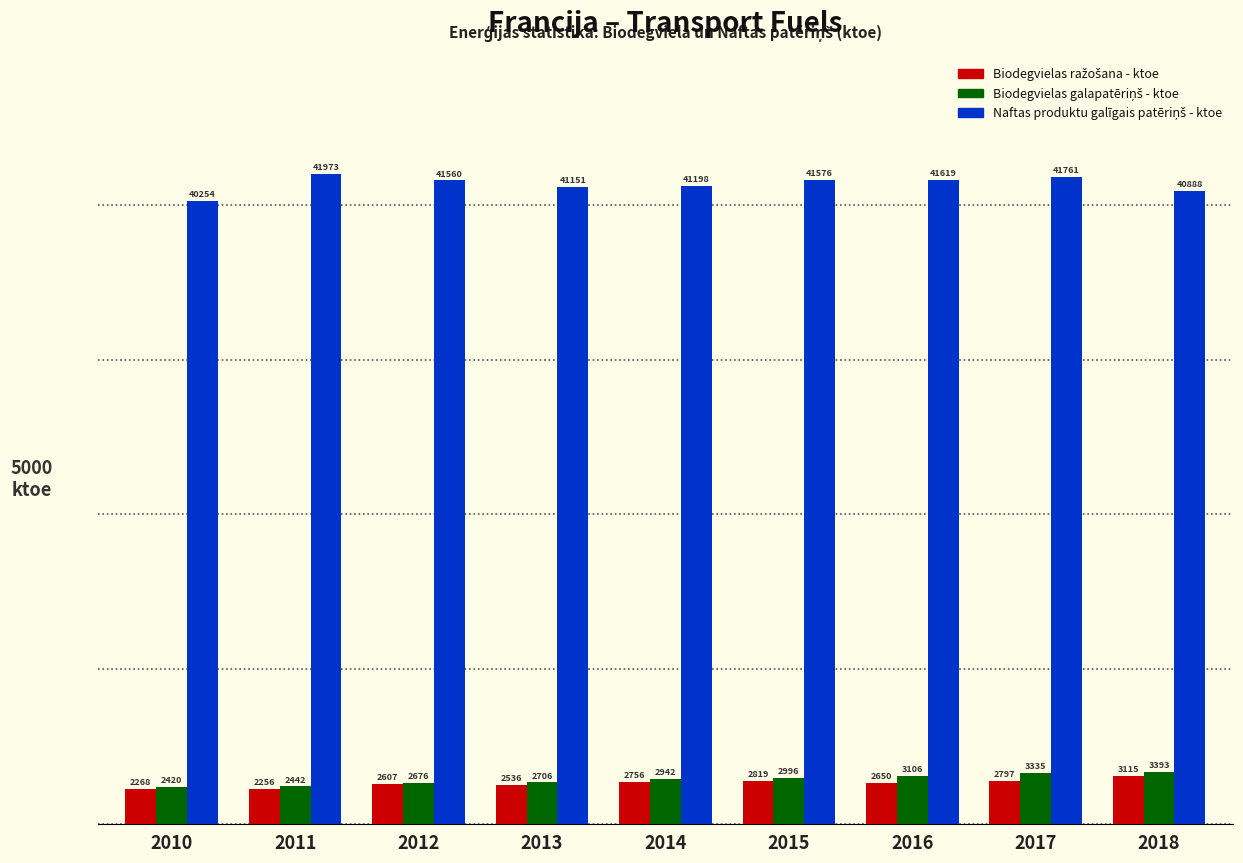

What is the maximum value shown in the chart?

41973.0